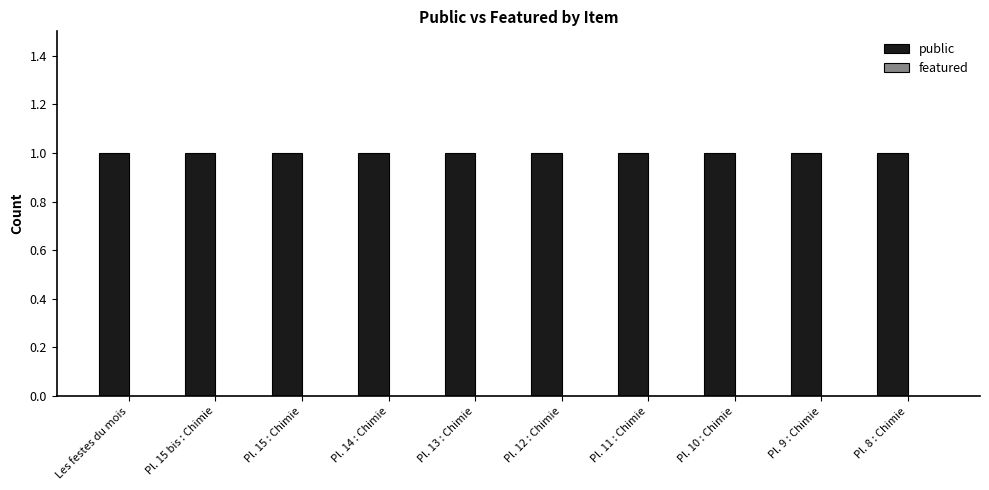

What position from the left is Les festes du mois?

1